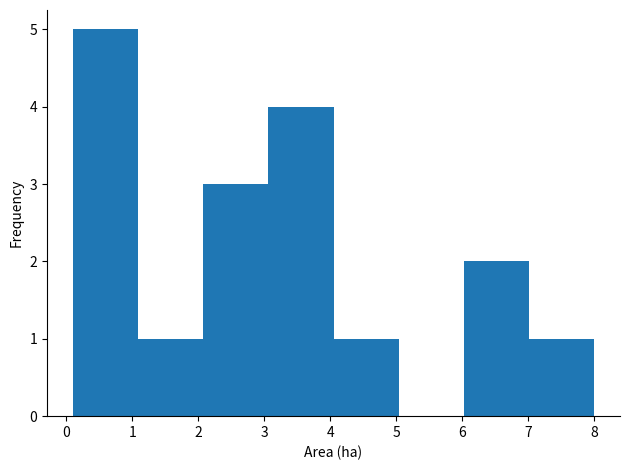

What is the height of the bar covering 0.1 to 1.1 on the x-axis? Neither the bar edges nor the heights are printed on the chart, so give them approximately, as read against the axes.

5